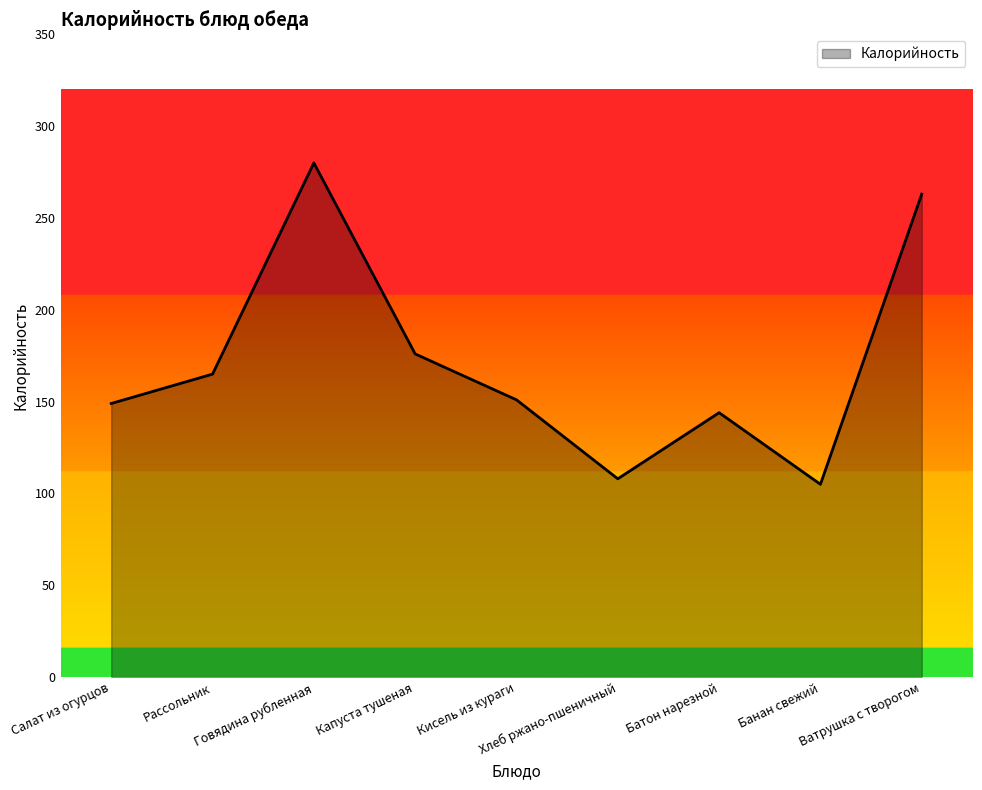

True or false: the data has more than 2 interior local peaks.

False